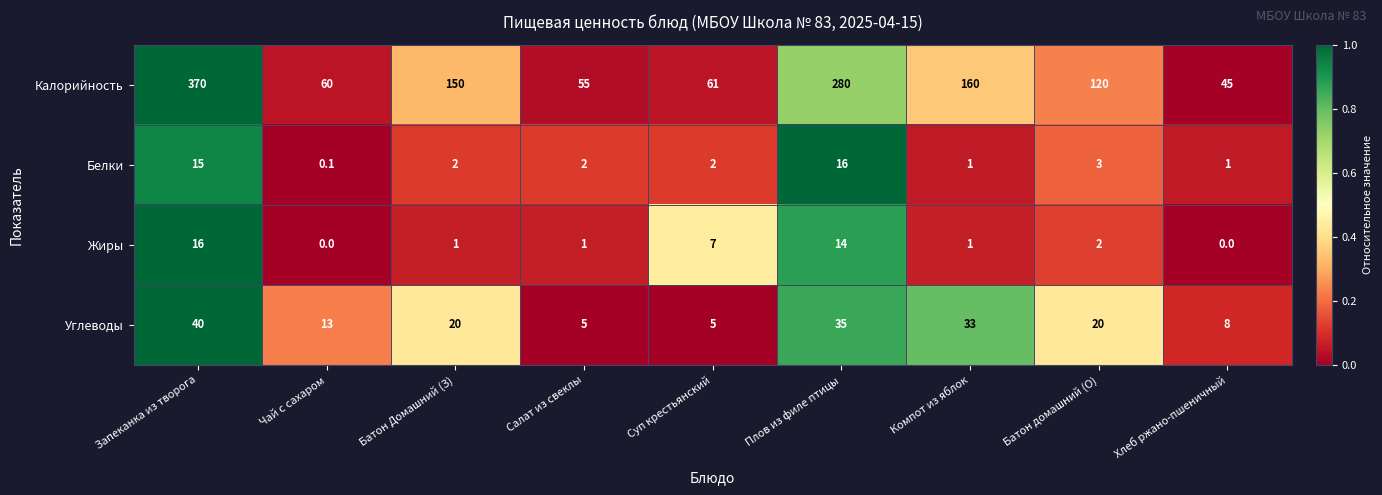

Is it true that Жиры equals 0.4 at Салат из свеклы?

False